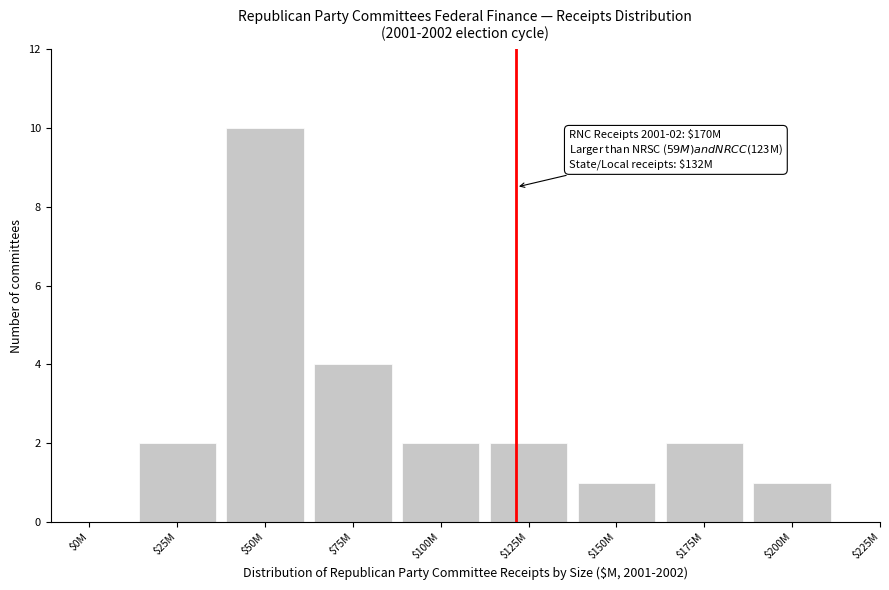

Which label corresponds to the largest value in the chart?

$50M